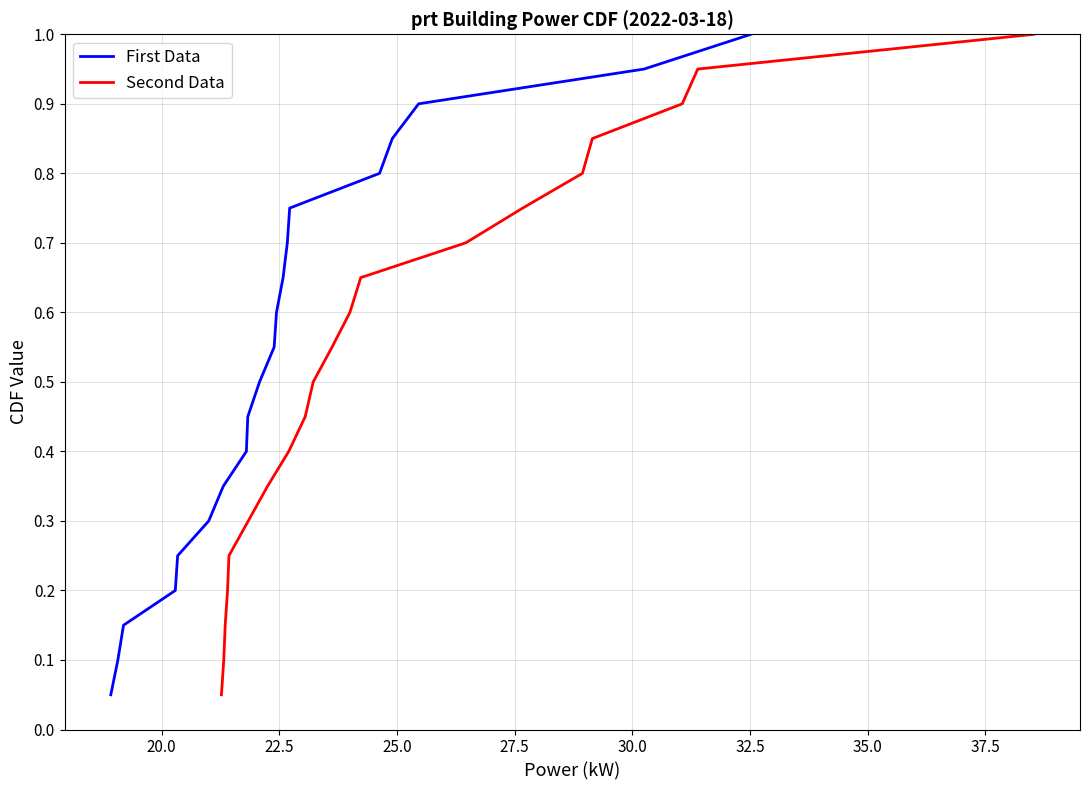

What is the maximum value for First Data?

1.0